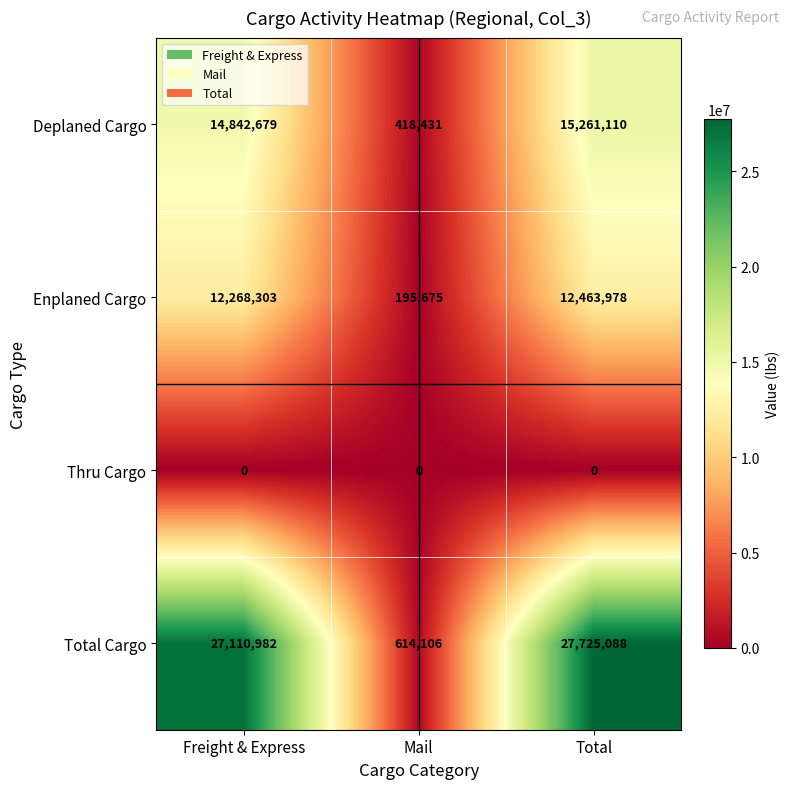

Is the value of Total Cargo at Freight & Express greater than the value of Deplaned Cargo at Total?

Yes